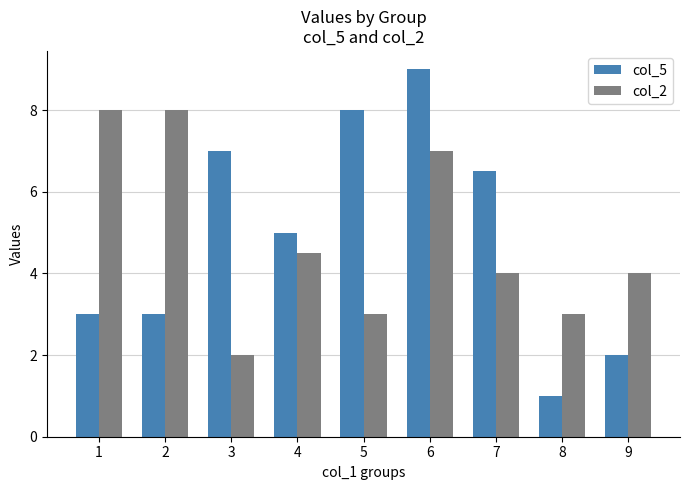

Reading left to right, extract all data points from this chart.

col_5: 1=3.0	2=3.0	3=7.0	4=5.0	5=8.0	6=9.0	7=6.5	8=1.0	9=2.0
col_2: 1=8.0	2=8.0	3=2.0	4=4.5	5=3.0	6=7.0	7=4.0	8=3.0	9=4.0